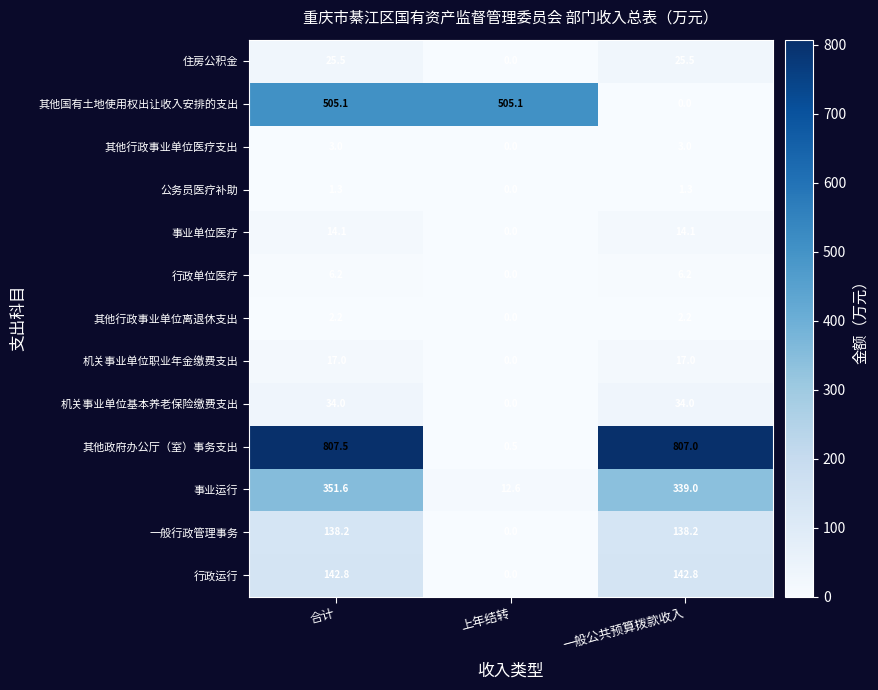

Rank the series at 一般公共预算拨款收入 from lowest to highest value.

其他国有土地使用权出让收入安排的支出, 公务员医疗补助, 其他行政事业单位离退休支出, 其他行政事业单位医疗支出, 行政单位医疗, 事业单位医疗, 机关事业单位职业年金缴费支出, 住房公积金, 机关事业单位基本养老保险缴费支出, 一般行政管理事务, 行政运行, 事业运行, 其他政府办公厅（室）事务支出